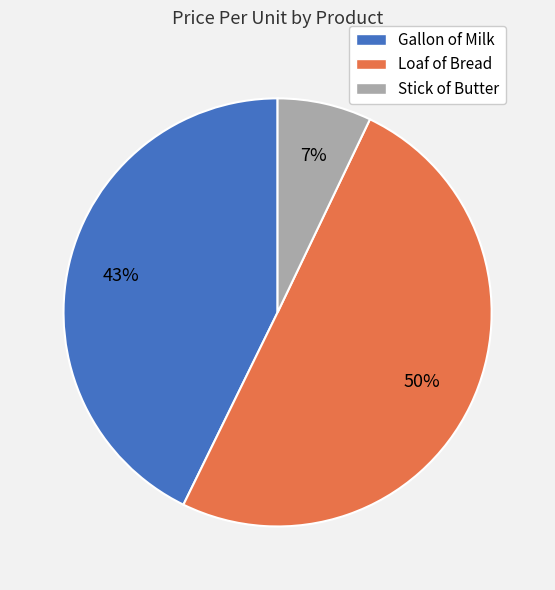

What is the majority slice?

Loaf of Bread